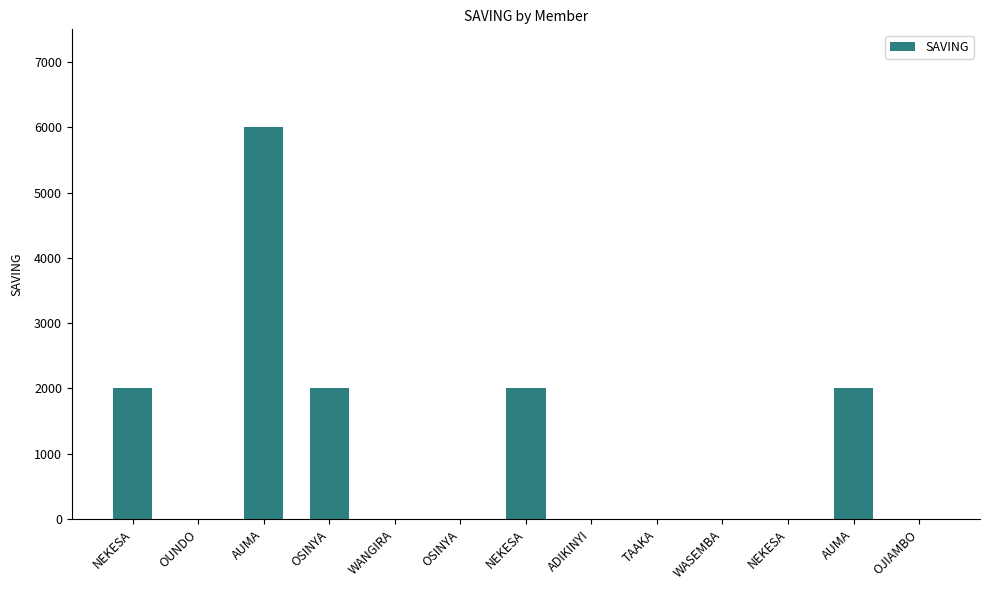

Rank the categories by value from highest to lowest.

AUMA, NEKESA, OSINYA, NEKESA, AUMA, OUNDO, WANGIRA, OSINYA, ADIKINYI, TAAKA, WASEMBA, NEKESA, OJIAMBO